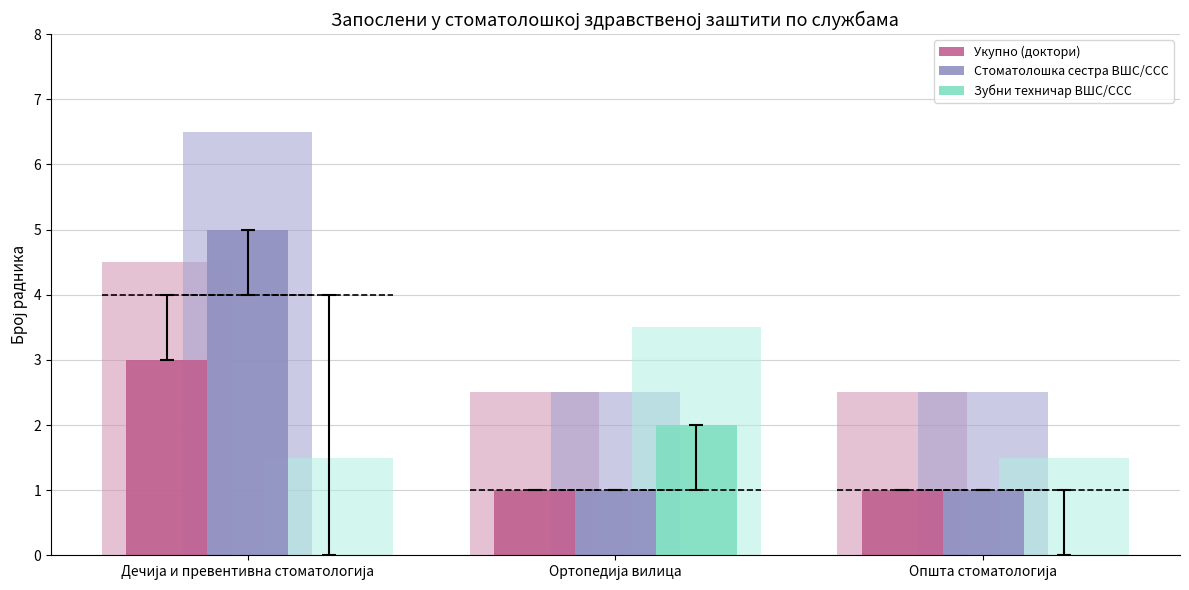

What are all the series names shown in the legend?

Укупно (доктори), Стоматолошка сестра ВШС/ССС, Зубни техничар ВШС/ССС